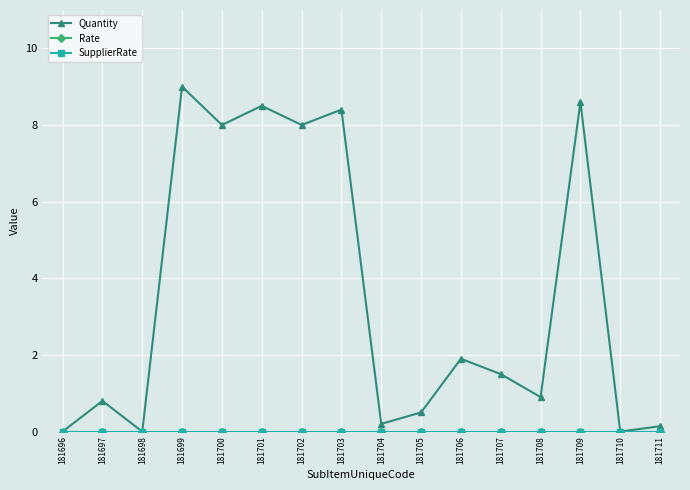

Where does the Quantity series first go above 1?

181699